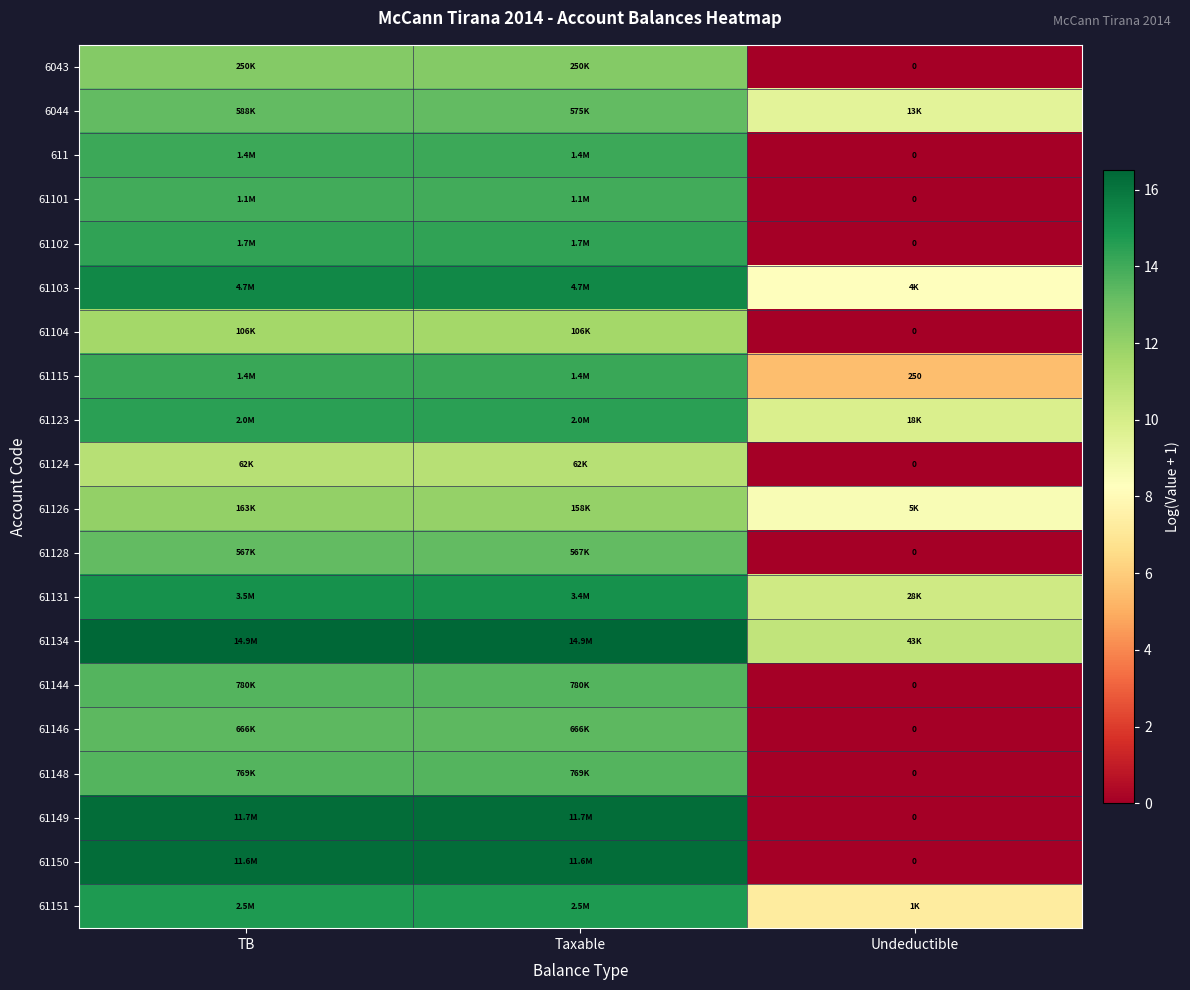

Which category has the highest value across all series?

TB